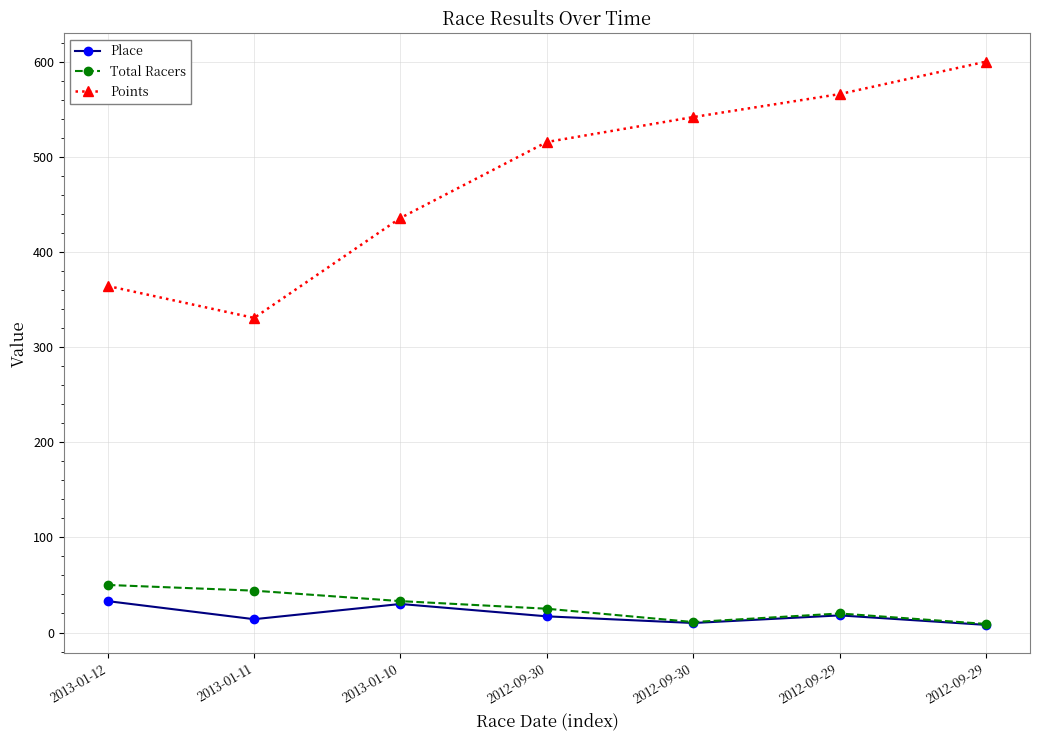

Reading left to right, transcribe all the data shown in this chart.

Place: 33.0	14.0	30.0	17.0	10.0	18.0	8.0
Total Racers: 50.0	44.0	33.0	25.0	11.0	20.0	9.0
Points: 364.3	330.7	435.8	515.6	541.8	566.0	600.1